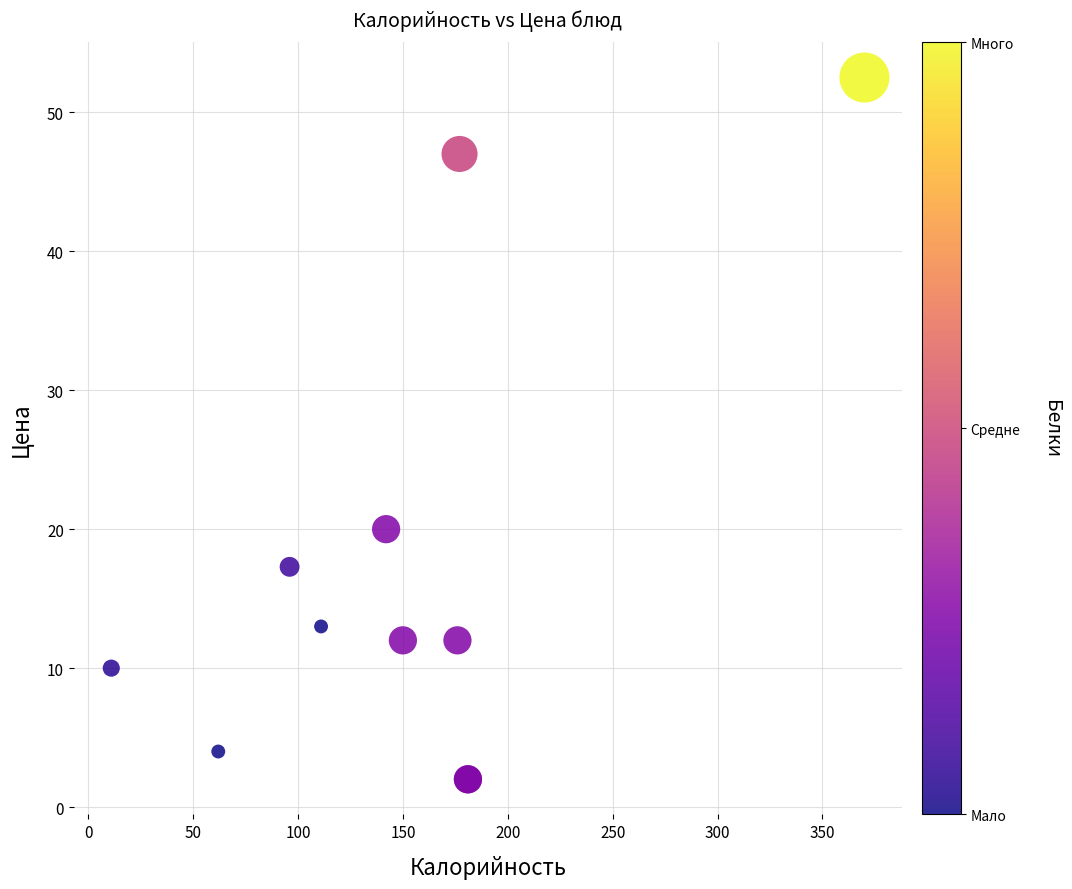

What Y value in the scatter plot is closest to 27?

20.0